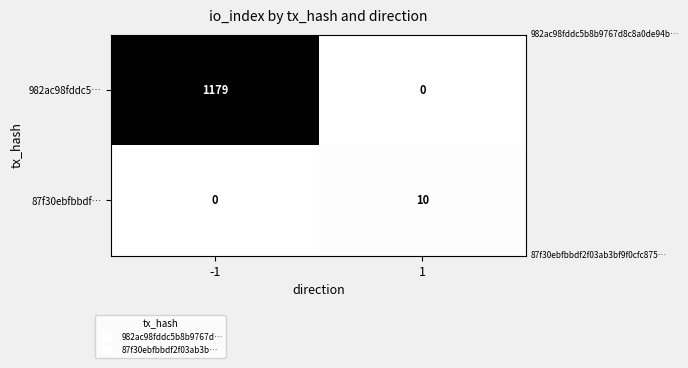

At -1, list the series in order from largest to smallest.

982ac98fddc5…, 87f30ebfbbdf…